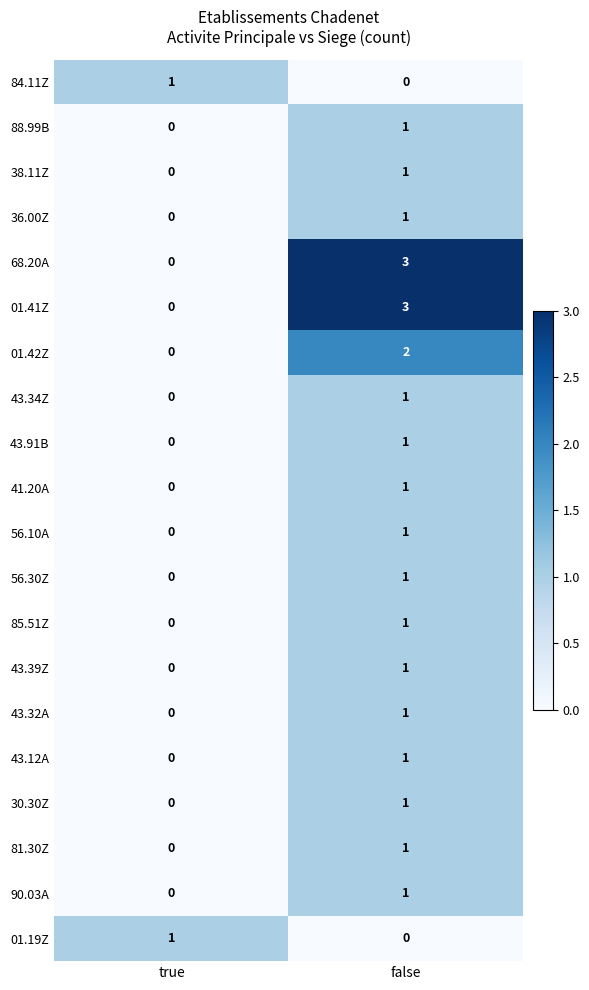

At which category is the sum across all series the highest?

false